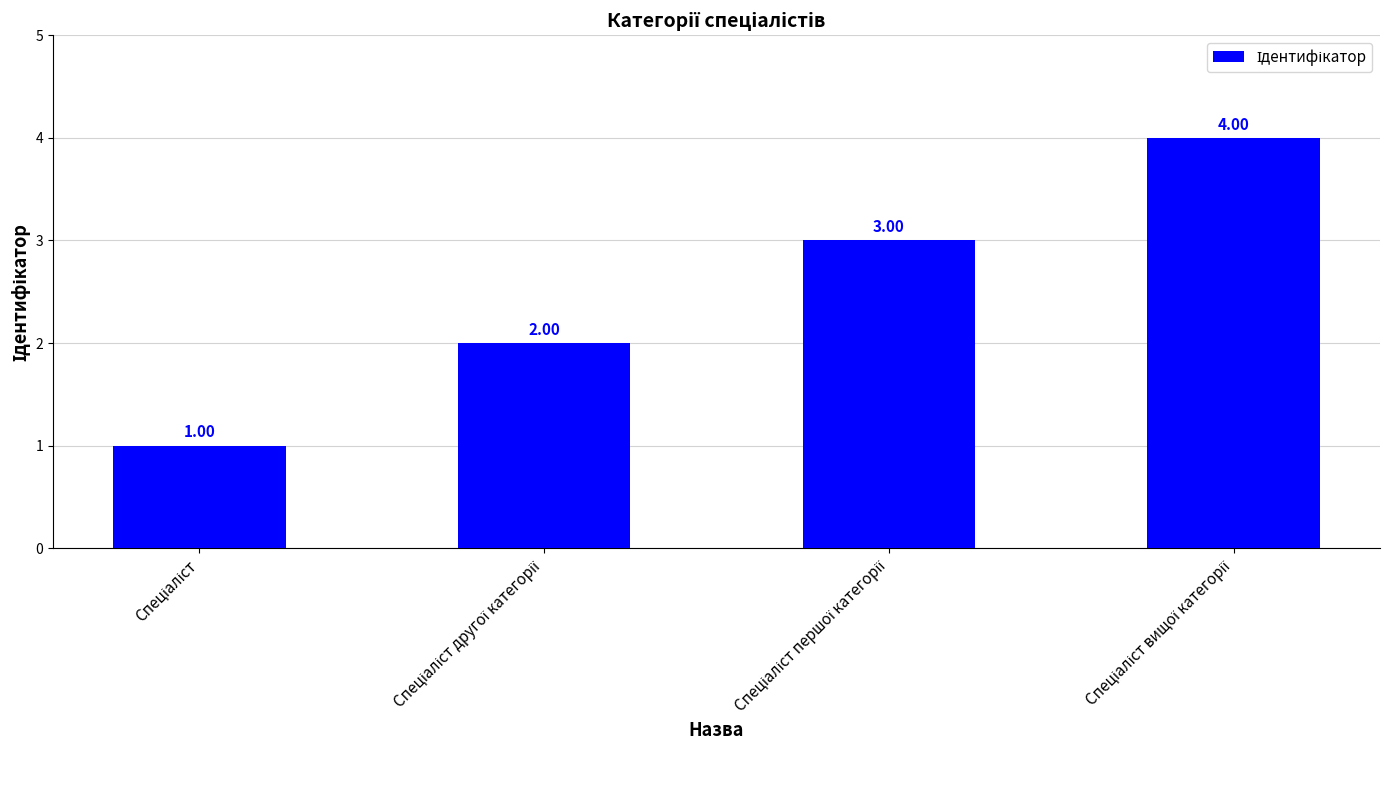

Reading left to right, transcribe all the data shown in this chart.

1	2	3	4